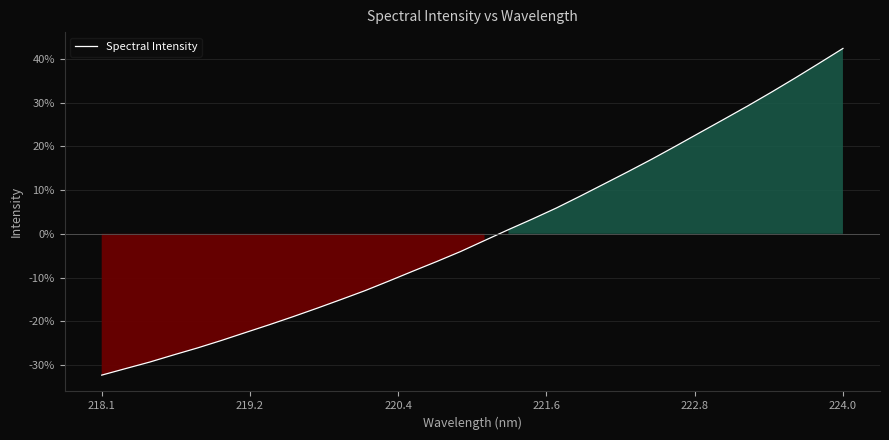

How many values are below -1?

17